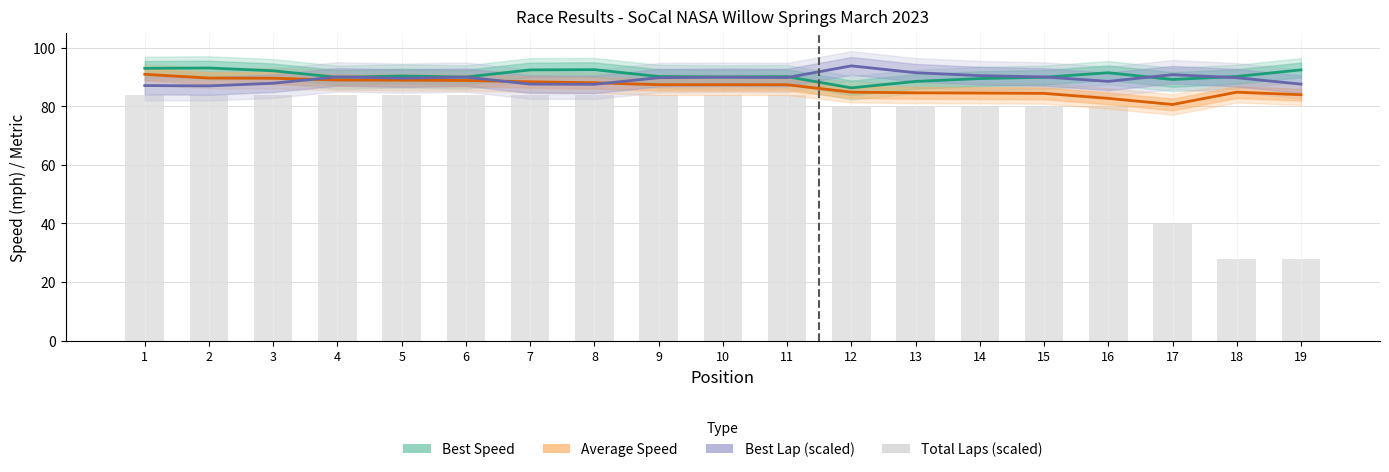

Reading left to right, list all the values displayed in this chart.

Best Speed: 1=93.0	2=93.1	3=92.2	4=89.9	5=90.4	6=90.0	7=92.5	8=92.5	9=90.2	10=90.0	11=90.2	12=86.3	13=88.5	14=89.5	15=89.9	16=91.5	17=89.2	18=90.2	19=92.5
Average Speed: 1=90.9	2=89.7	3=89.6	4=89.0	5=88.9	6=88.8	7=88.4	8=88.1	9=87.4	10=87.4	11=87.4	12=84.9	13=84.6	14=84.5	15=84.4	16=82.7	17=80.6	18=84.8	19=84.0
Best Lap (scaled): 1=87.1	2=87.0	3=87.9	4=90.1	5=89.6	6=90.0	7=87.6	8=87.5	9=89.8	10=90.0	11=89.8	12=93.8	13=91.5	14=90.5	15=90.1	16=88.5	17=90.8	18=89.8	19=87.6
Total Laps (scaled): 1=84.0	2=84.0	3=84.0	4=84.0	5=84.0	6=84.0	7=84.0	8=84.0	9=84.0	10=84.0	11=84.0	12=80.0	13=80.0	14=80.0	15=80.0	16=80.0	17=40.0	18=28.0	19=28.0